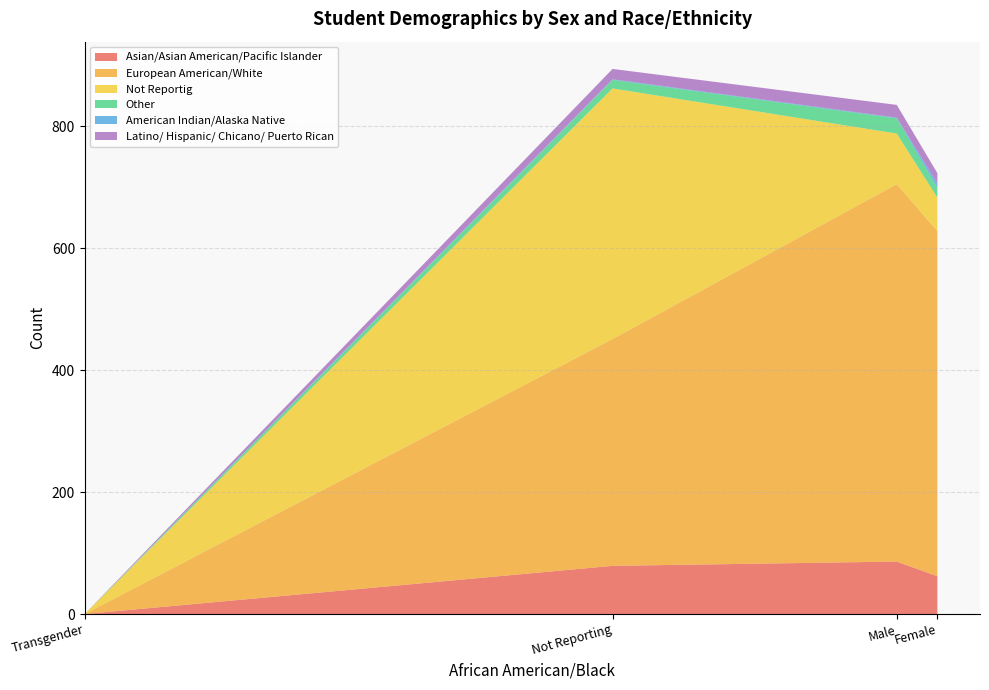

Which category has the lowest value in the Asian/Asian American/Pacific Islander series?

Transgender